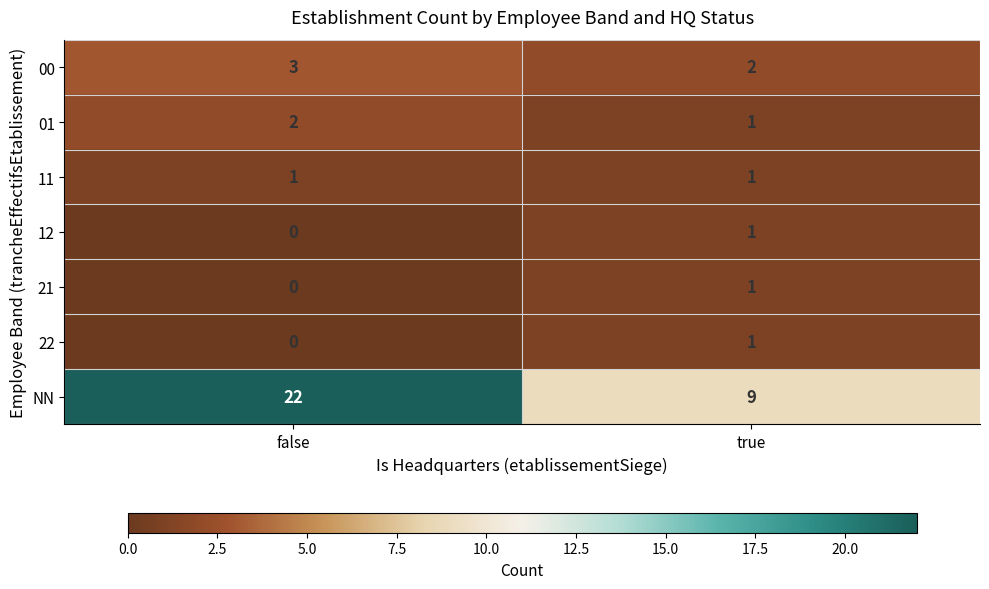

Reading left to right, list all the values displayed in this chart.

00: false=3	true=2
01: false=2	true=1
11: false=1	true=1
12: false=0	true=1
21: false=0	true=1
22: false=0	true=1
NN: false=22	true=9